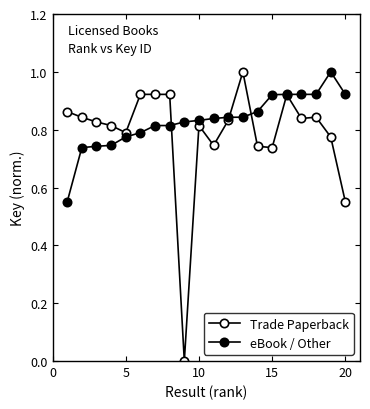

Is this an area chart (filled region under the line)?

No